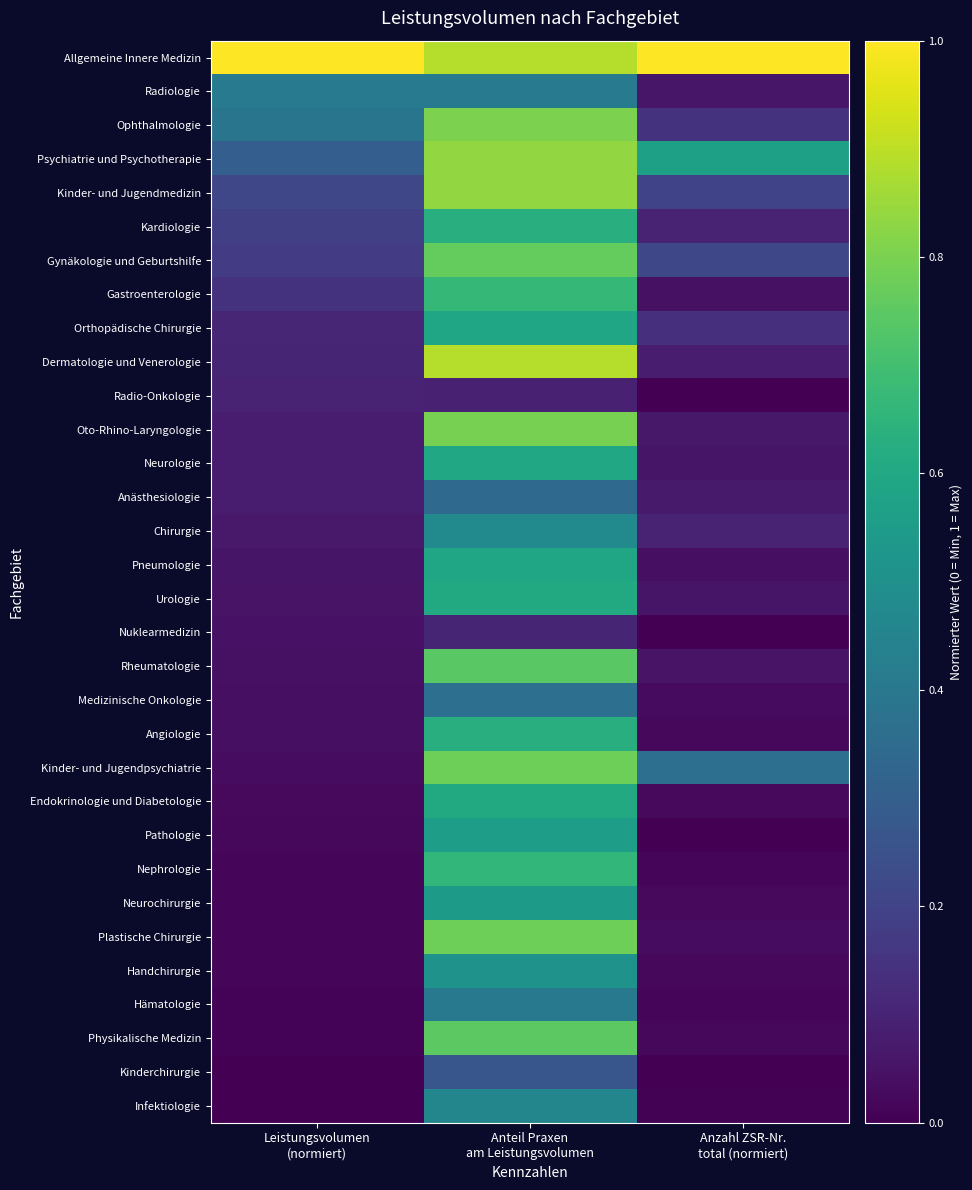

Between Anzahl ZSR-Nr.
total (normiert) and Leistungsvolumen
(normiert), which is larger?

Anzahl ZSR-Nr.
total (normiert)